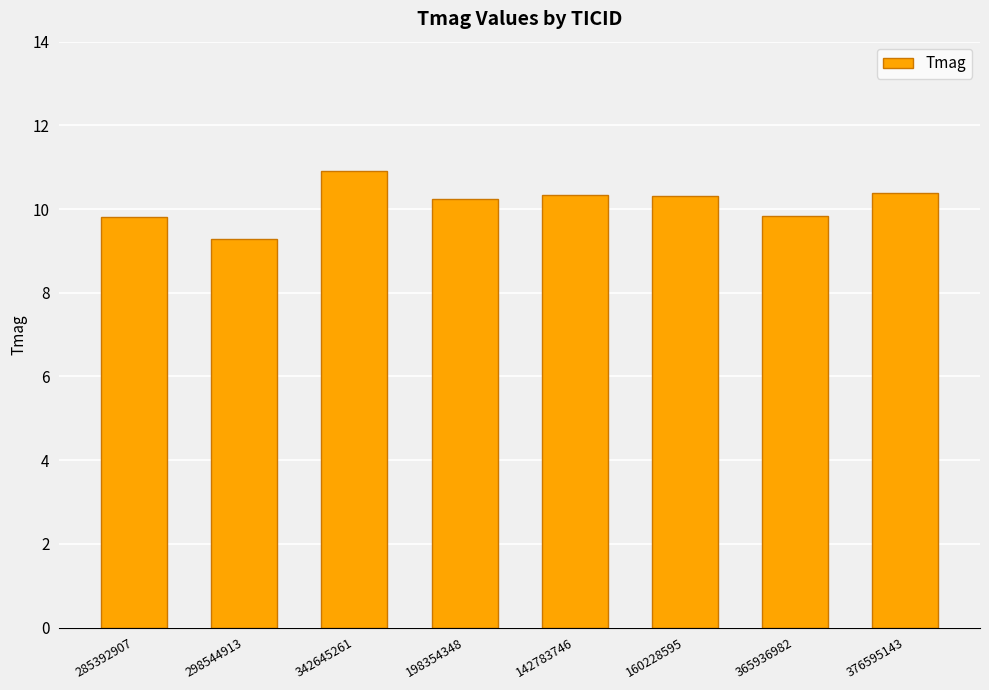

What is the label of the 4th bar from the right?

142783746